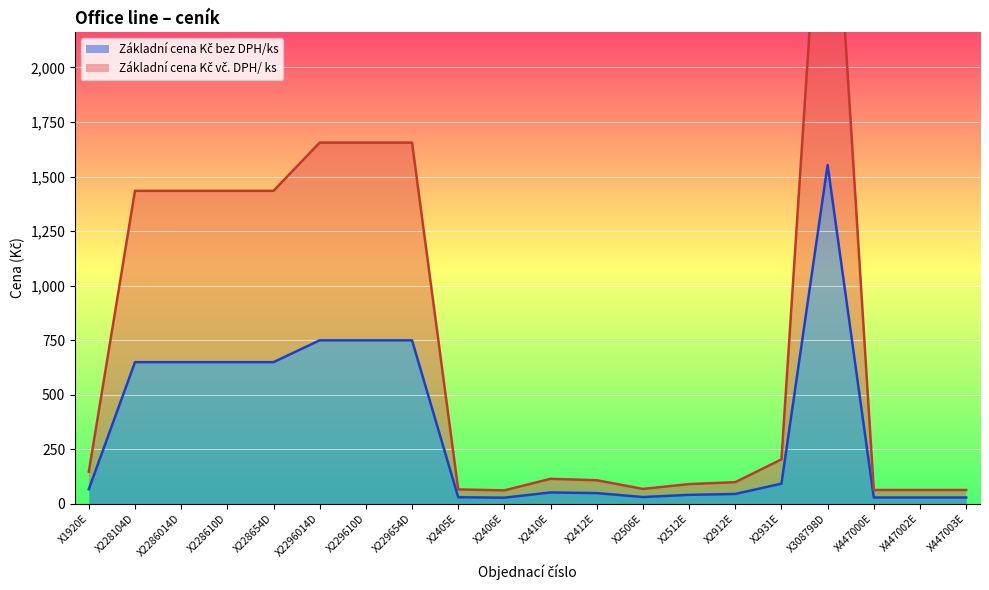

At which label does Základní cena Kč bez DPH/ks first exceed 66?

X1920E